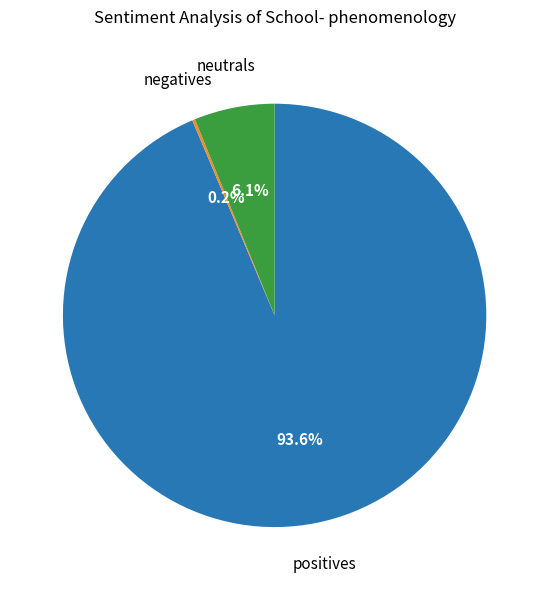

What percentage is NOT represented by neutrals?

93.9%